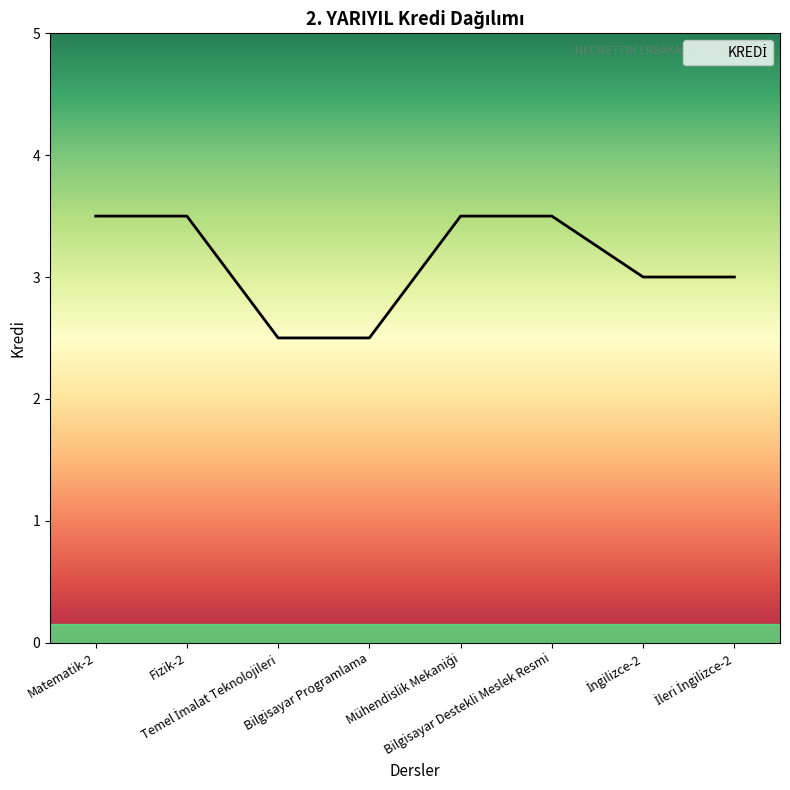

What is the sum of all values?

25.0